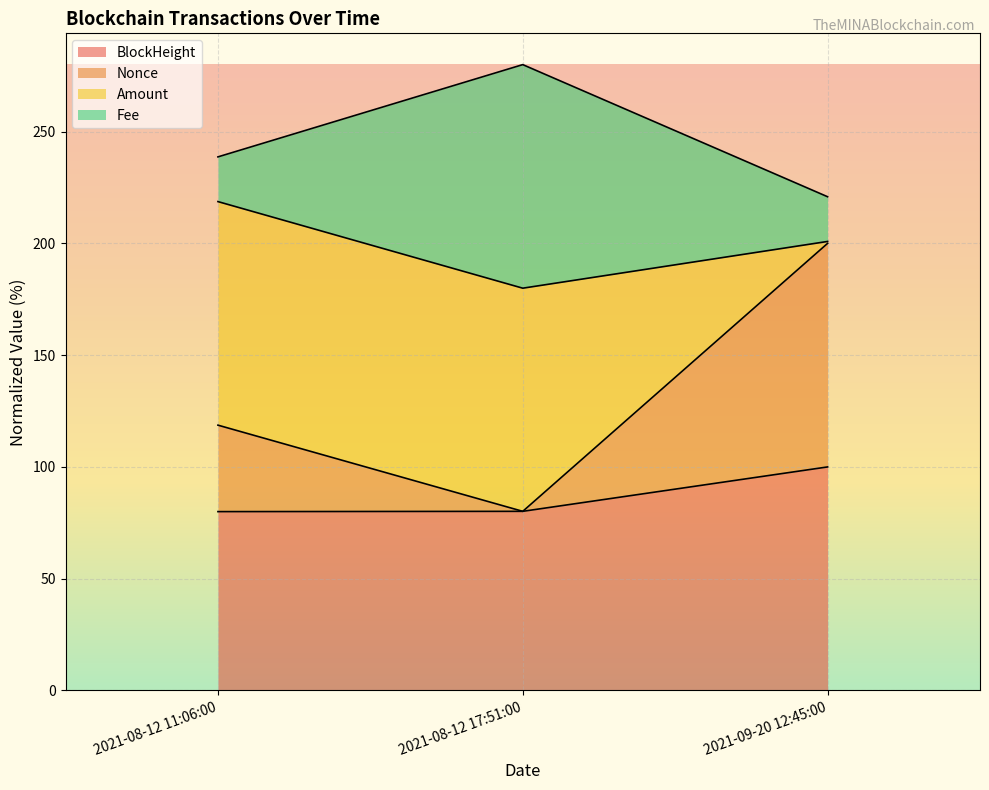

What is the value of the Nonce point at the 3rd from the left?

200.0